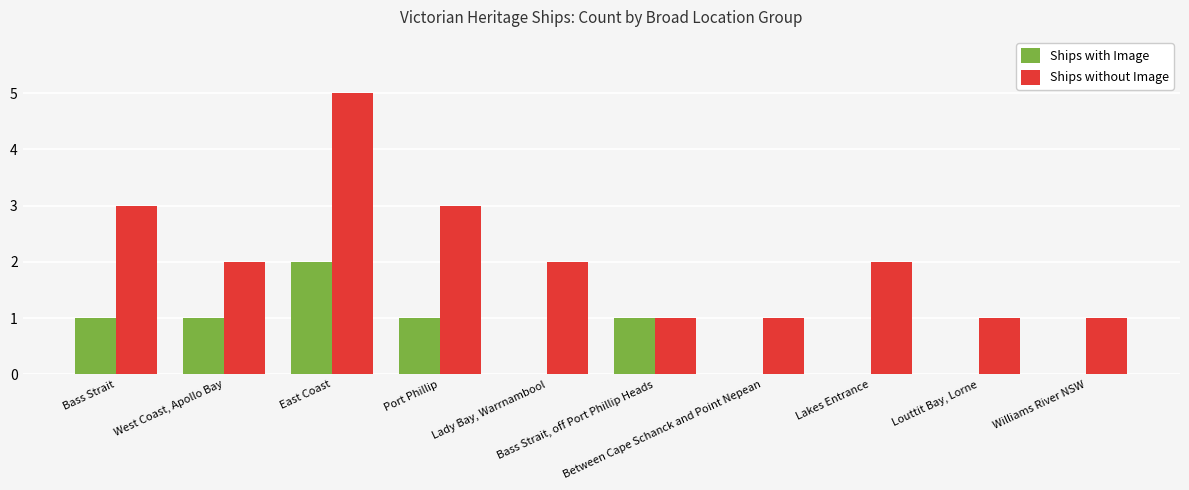

Is it true that Ships without Image equals 2 at Lakes Entrance?

True